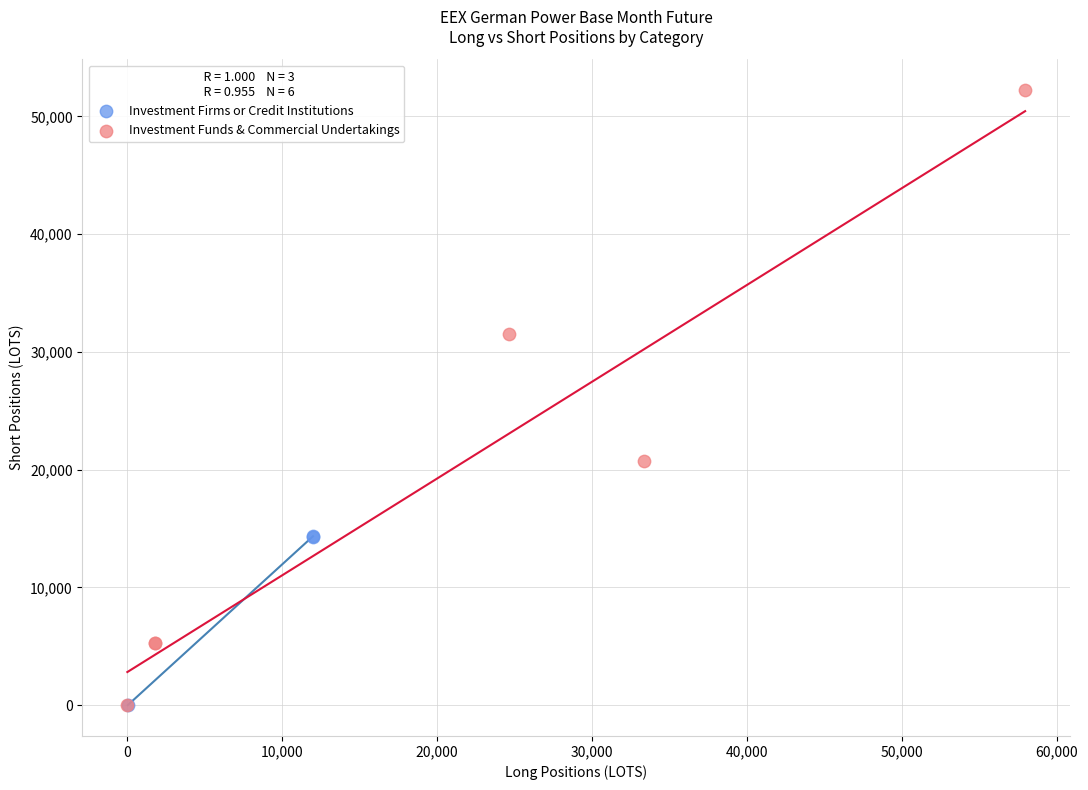

Which series reaches the maximum Y coordinate?

Investment Funds & Commercial Undertakings